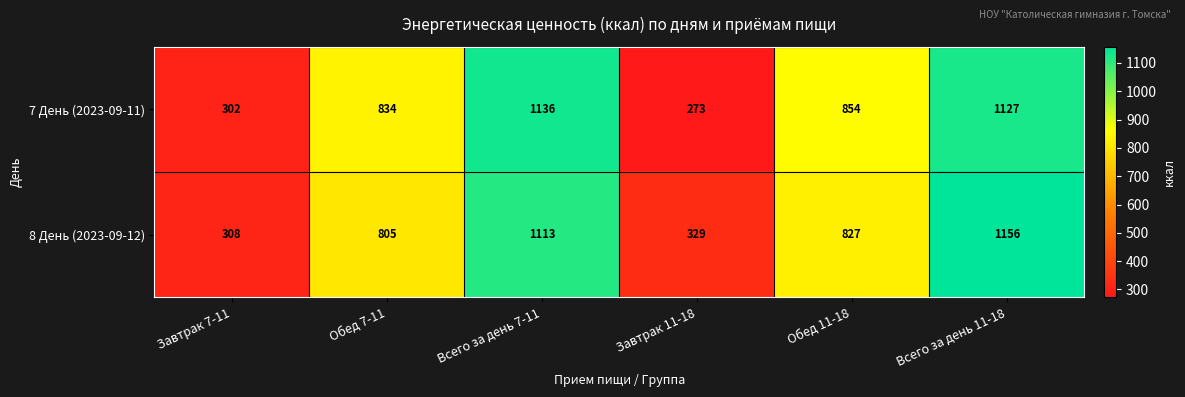

Reading left to right, extract all data points from this chart.

7 День (2023-09-11): 302	834	1136	273	854	1127
8 День (2023-09-12): 308	805	1113	329	827	1156